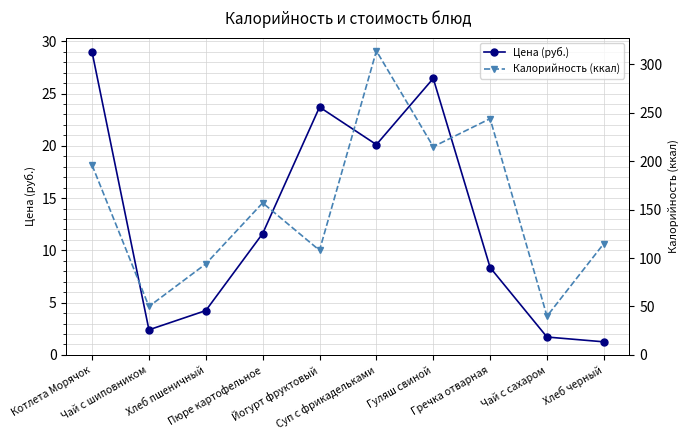

How many lines are shown in the chart?

2